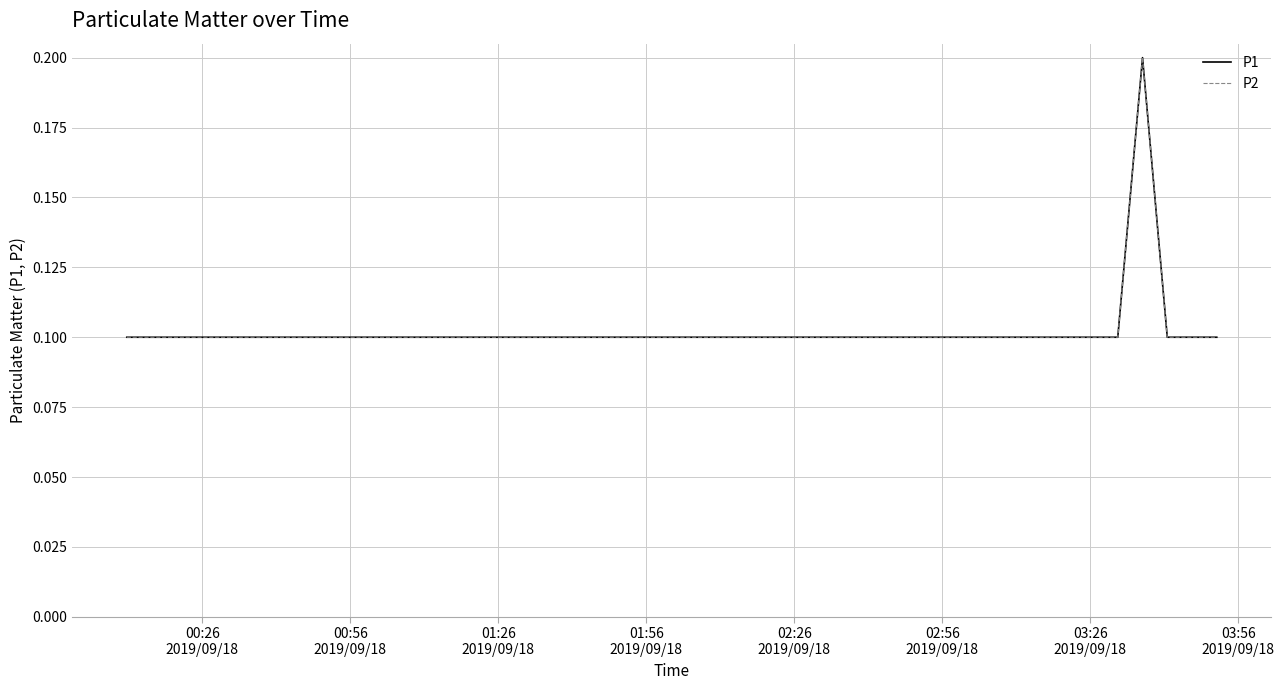

How many lines are shown in the chart?

2